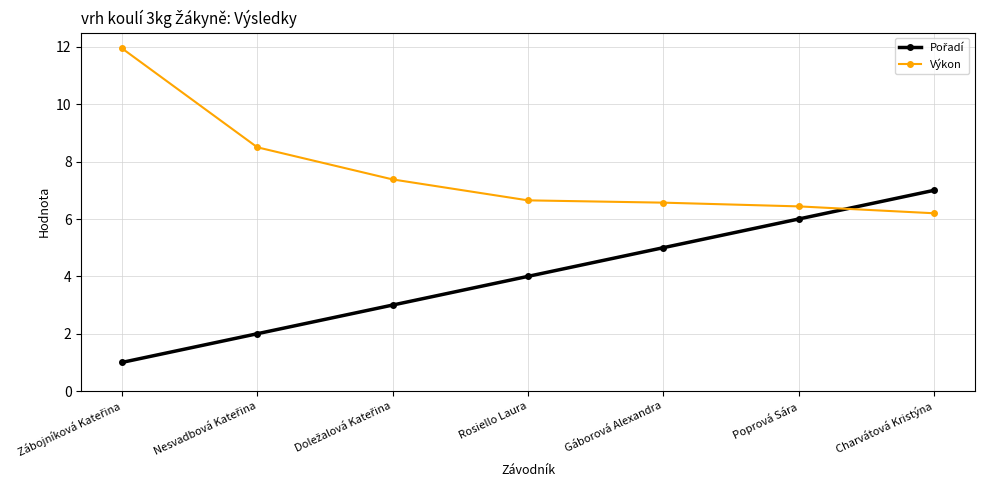

What is the average value of the Výkon series?

7.7